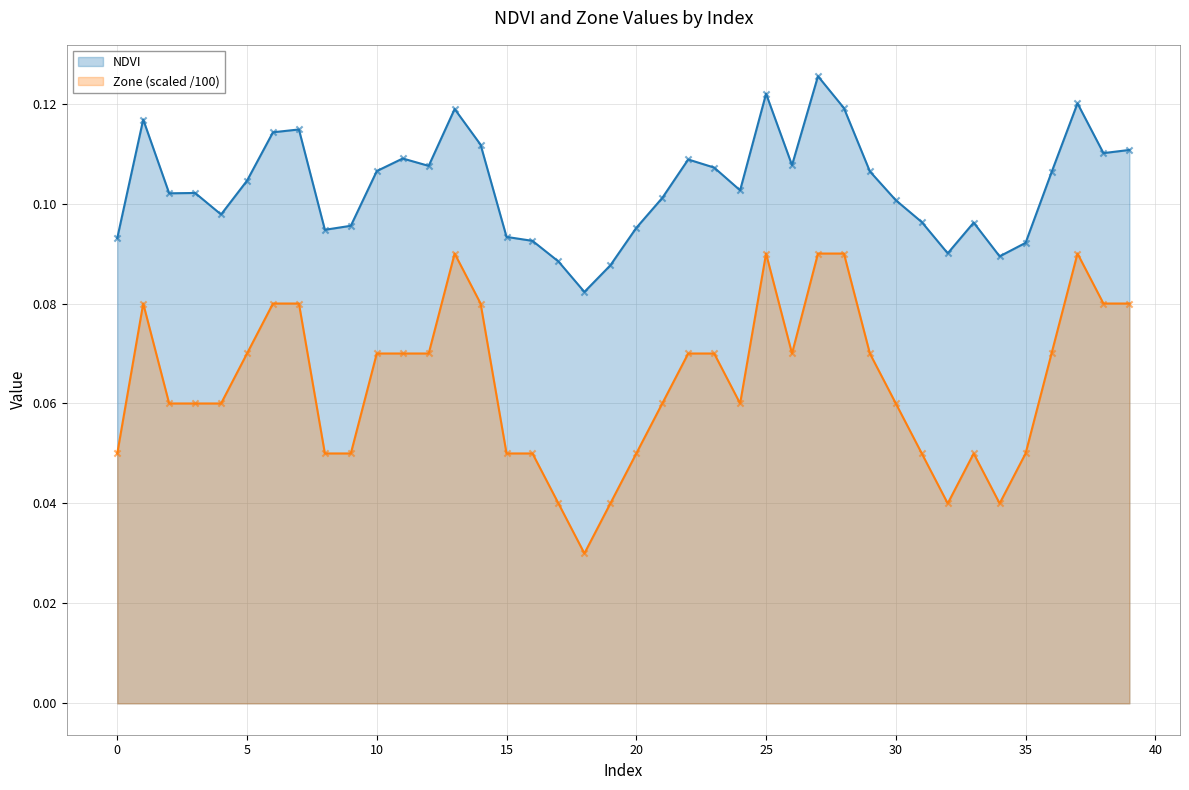

What is the total value across all series at 24?

0.2